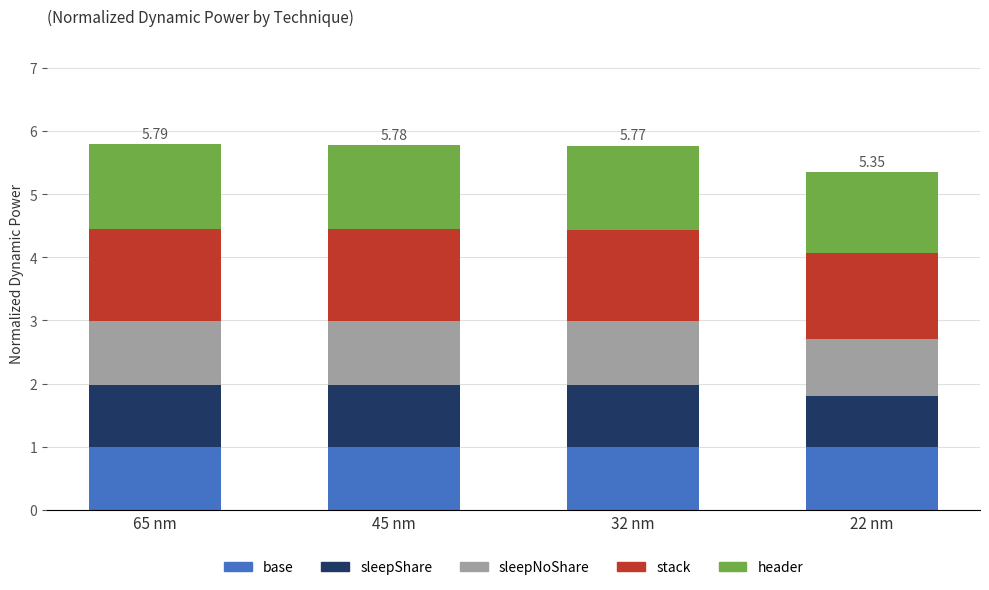

What is the sum of the base values at 65 nm and 45 nm?

2.0